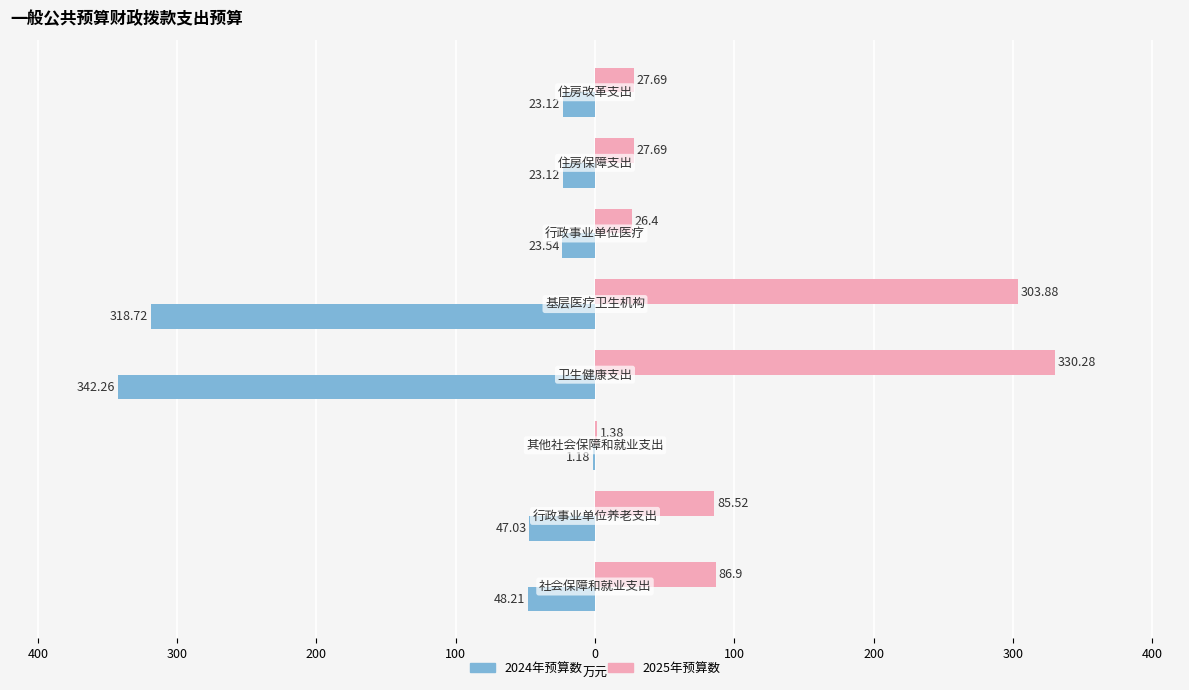

What are all the series names shown in the legend?

2024年预算数, 2025年预算数